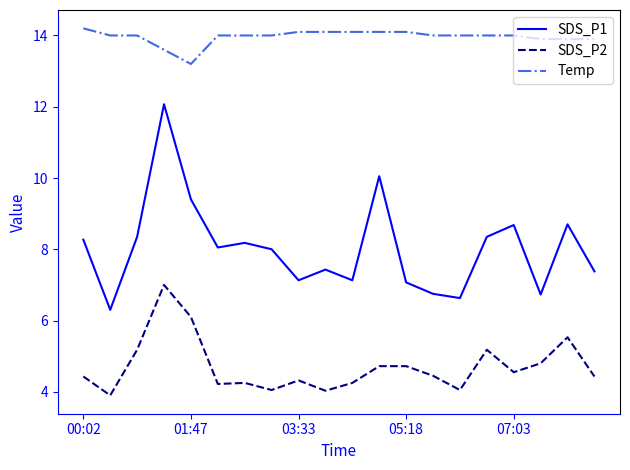

True or false: SDS_P2 and SDS_P1 cross at least once.

False